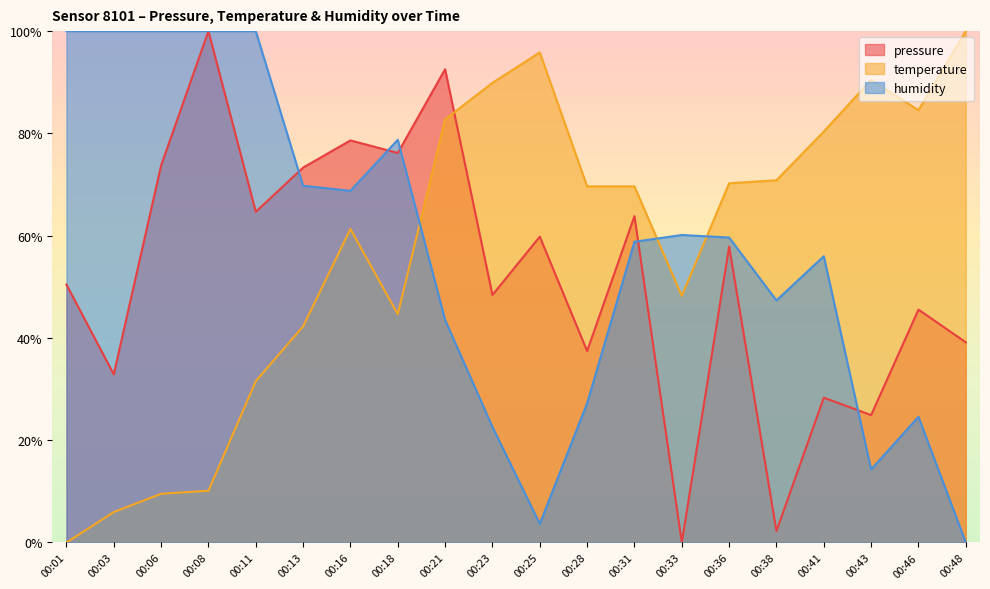

How many intersections are there between humidity and temperature?

3